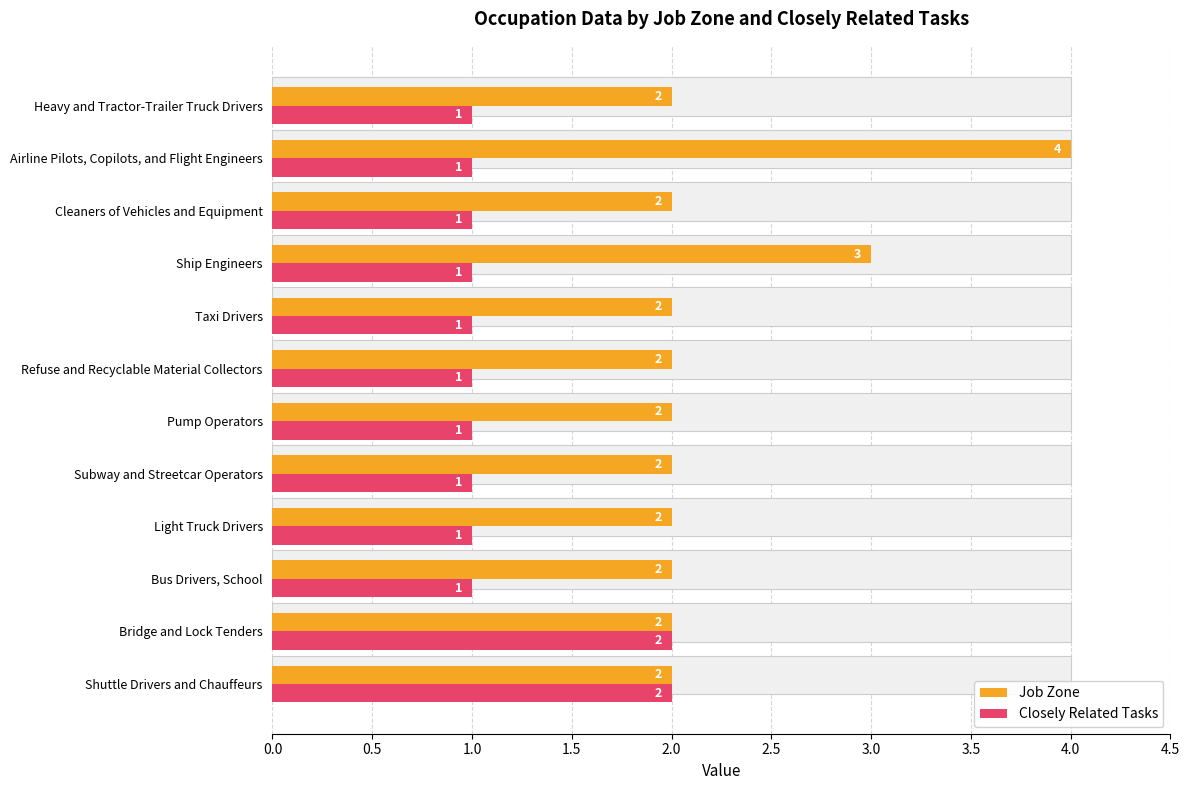

Is it true that Closely Related Tasks equals 0 at Bus Drivers, School?

False